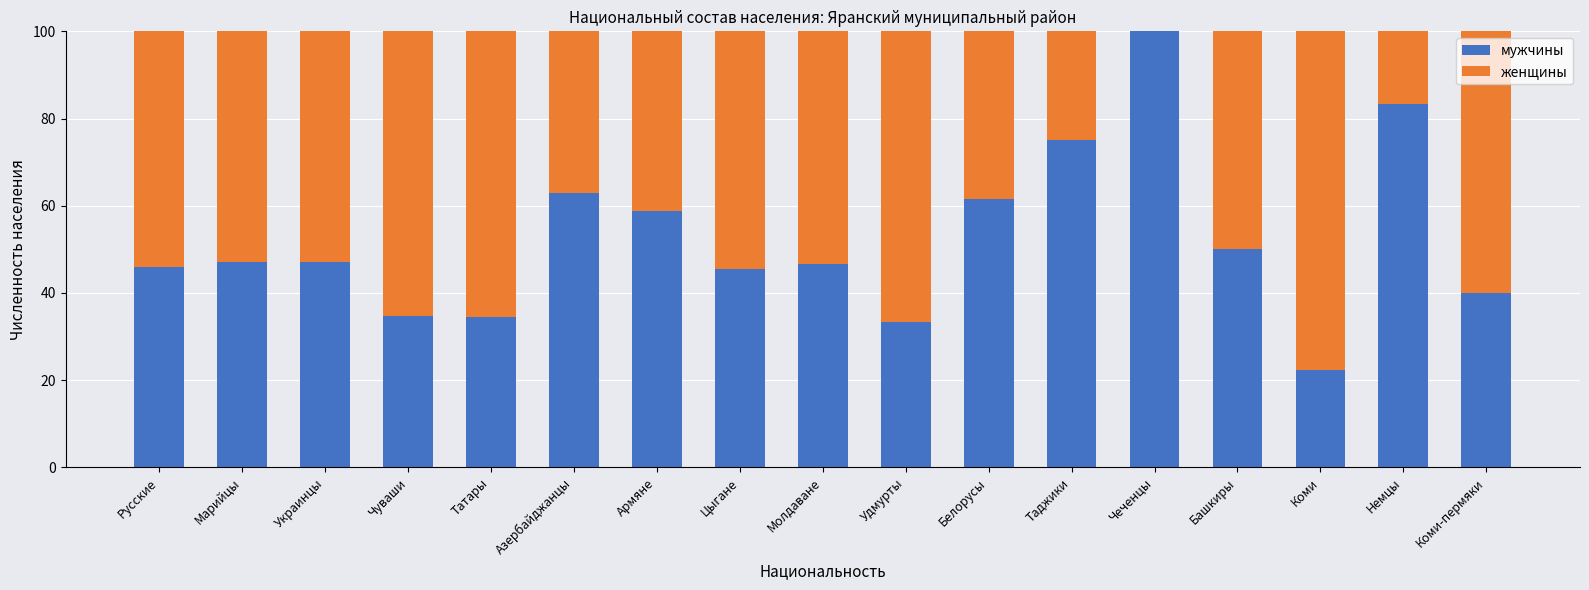

What is the total value across all series at Башкиры?

100.0